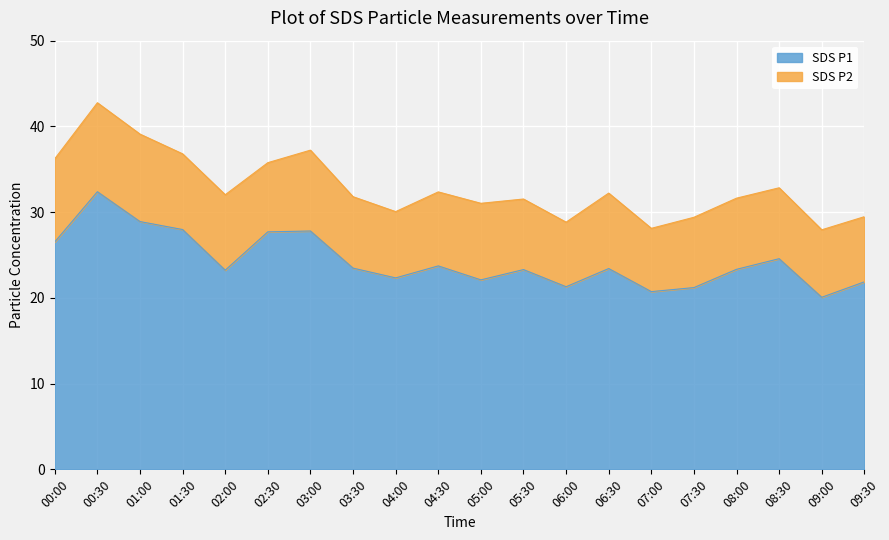

How many interior local peaks (higher than both neighbors) does the data have?

6